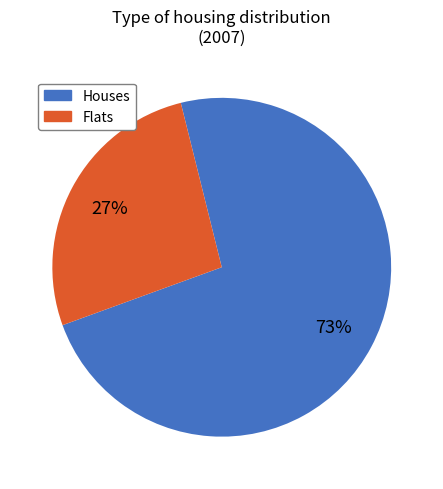

What is the smallest slice in the pie chart?

Flats